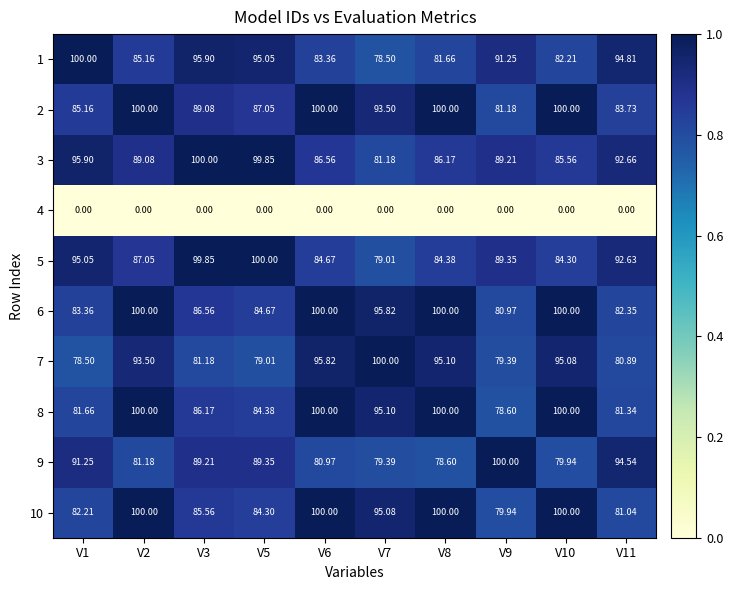

At how many categories does at least one series exceed 0?

10